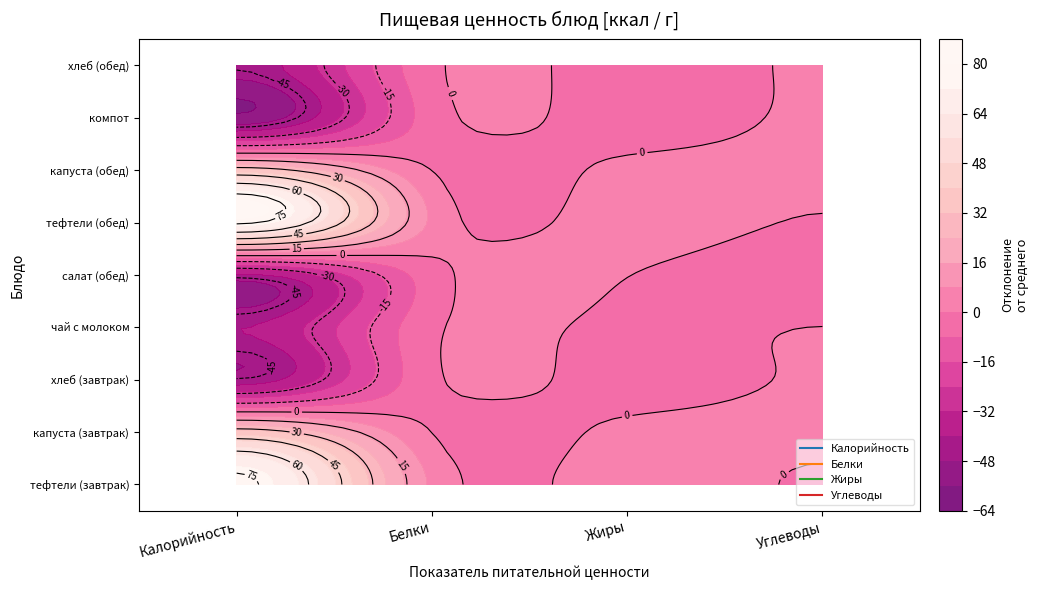

Reading left to right, extract all data points from this chart.

Калорийность: 191.7	150.0	70.1	74.3	73.1	191.7	150.0	60.6	70.1
Белки: 10.5	4.0	2.4	2.4	0.8	10.5	4.0	0.2	2.3
Жиры: 11.0	7.4	0.3	1.9	5.2	11.0	7.4	0.0	0.3
Углеводы: 12.0	16.1	14.5	13.4	5.8	12.0	16.1	15.0	14.5